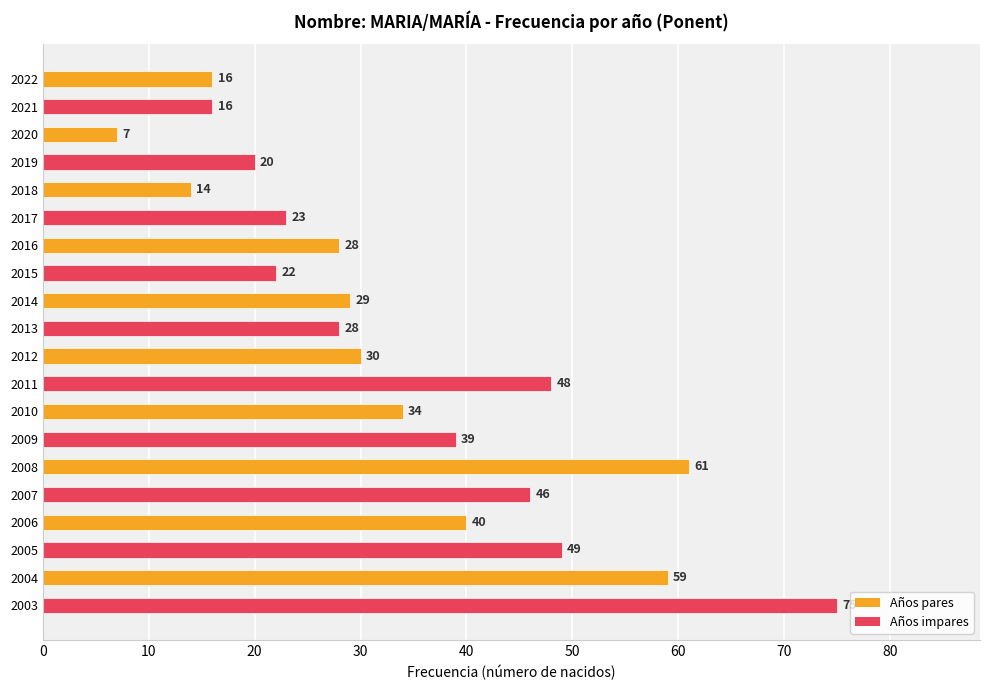

What is the sum of all values?

684